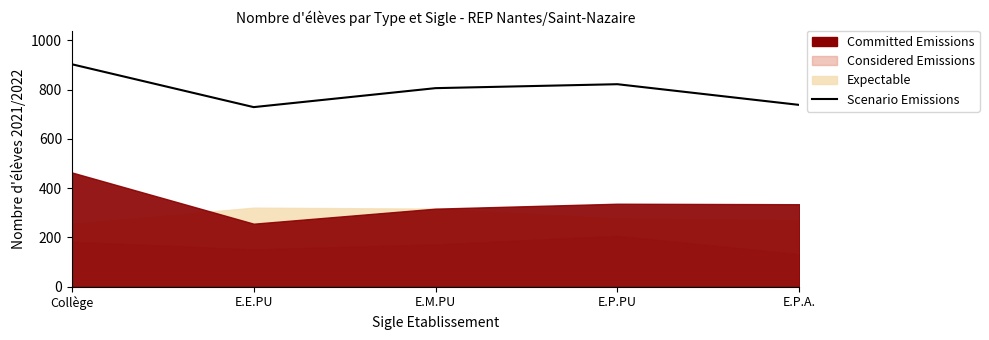

Reading right to left, extract all data points from this chart.

738	822	806	729	903